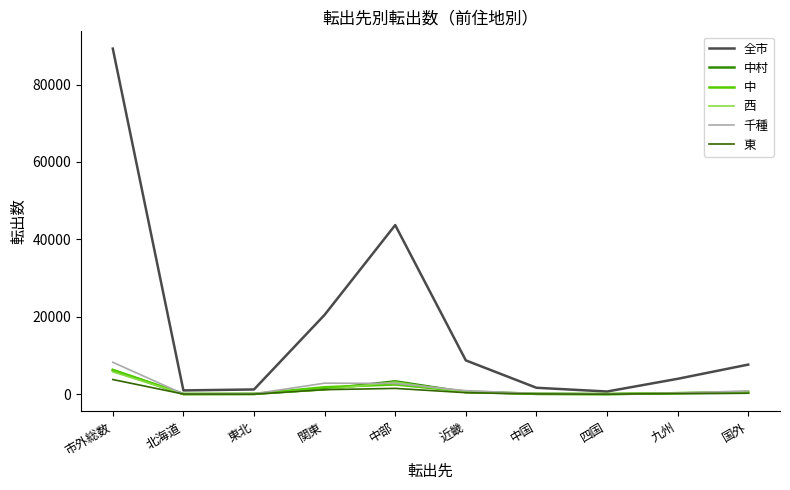

The 中村 series shows 68 at 中国. True or false?

False